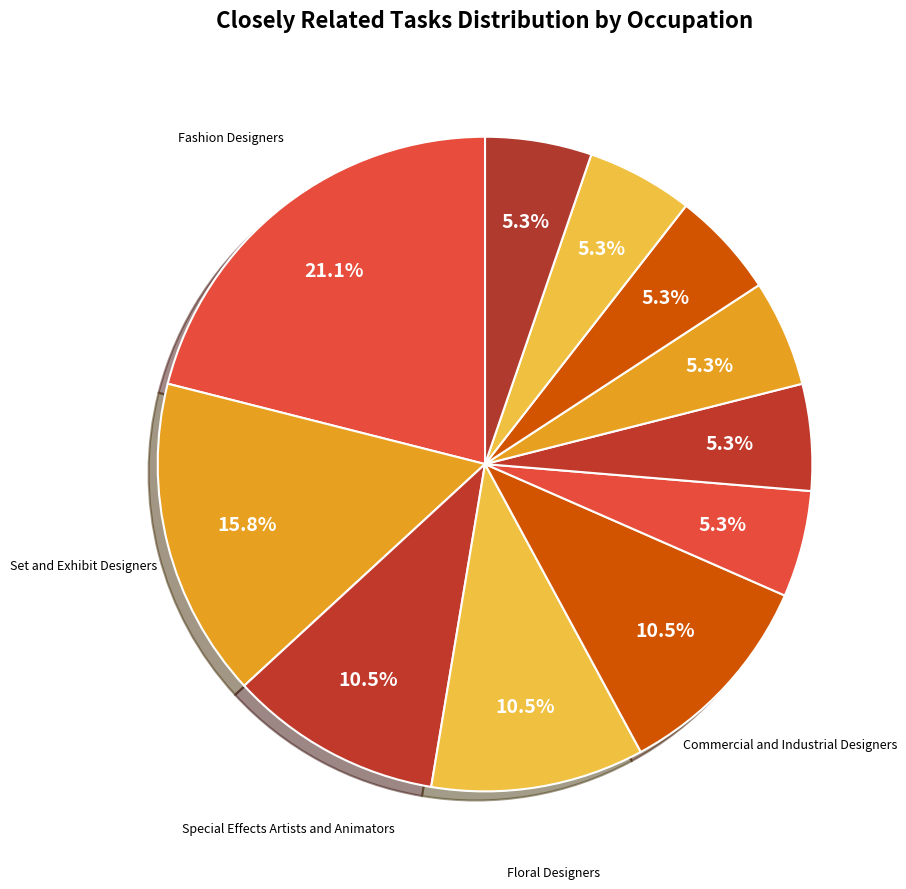

To the nearest percent, what is the average slice percentage?

9%